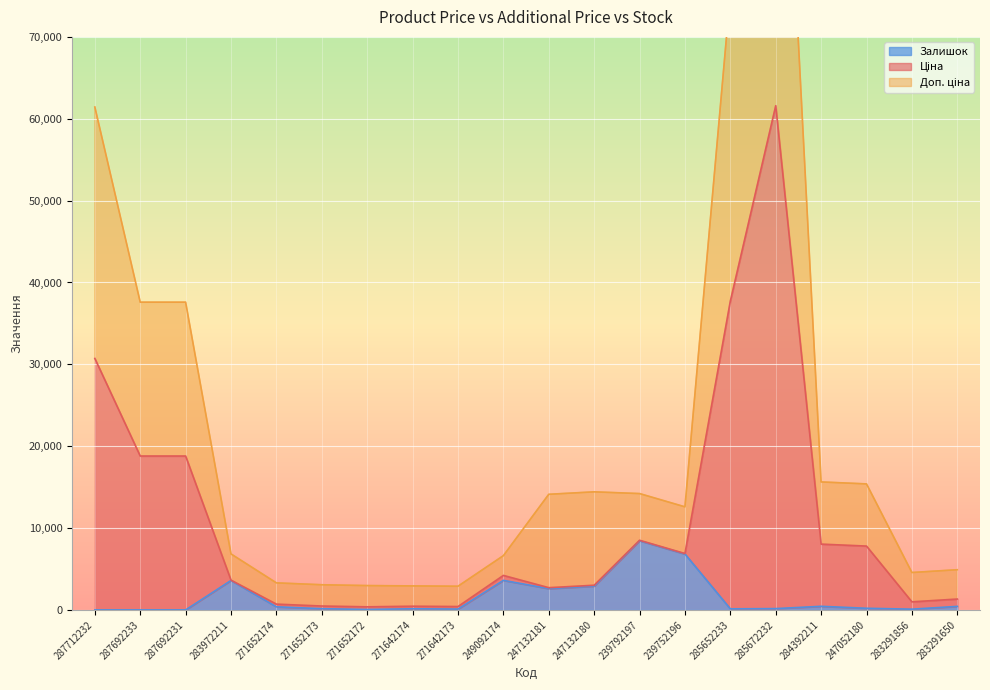

At how many categories does at least one series exceed 115957?

1